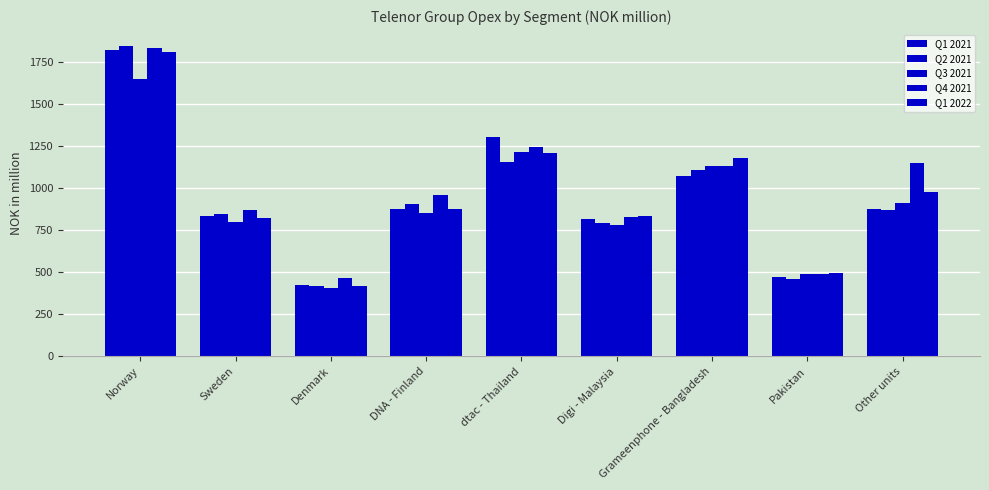

How many data points in Q1 2021 are less than 878?

4